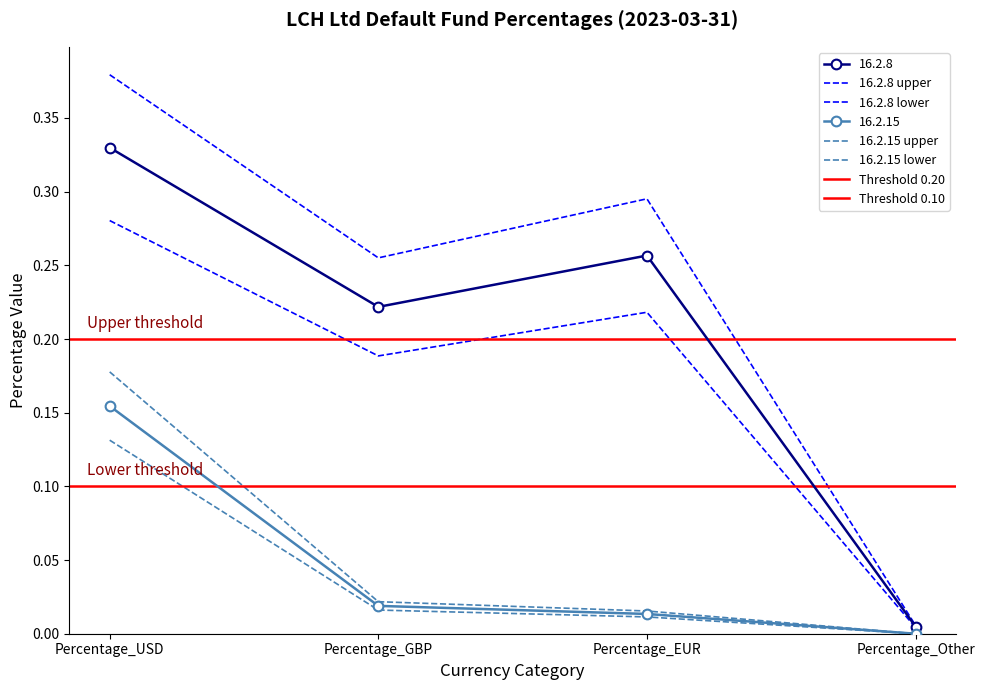

Is this an area chart (filled region under the line)?

No